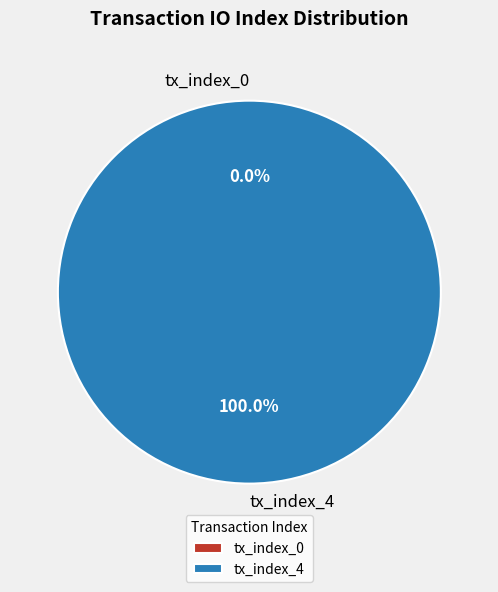

Is tx_index_4 the majority of the pie?

Yes